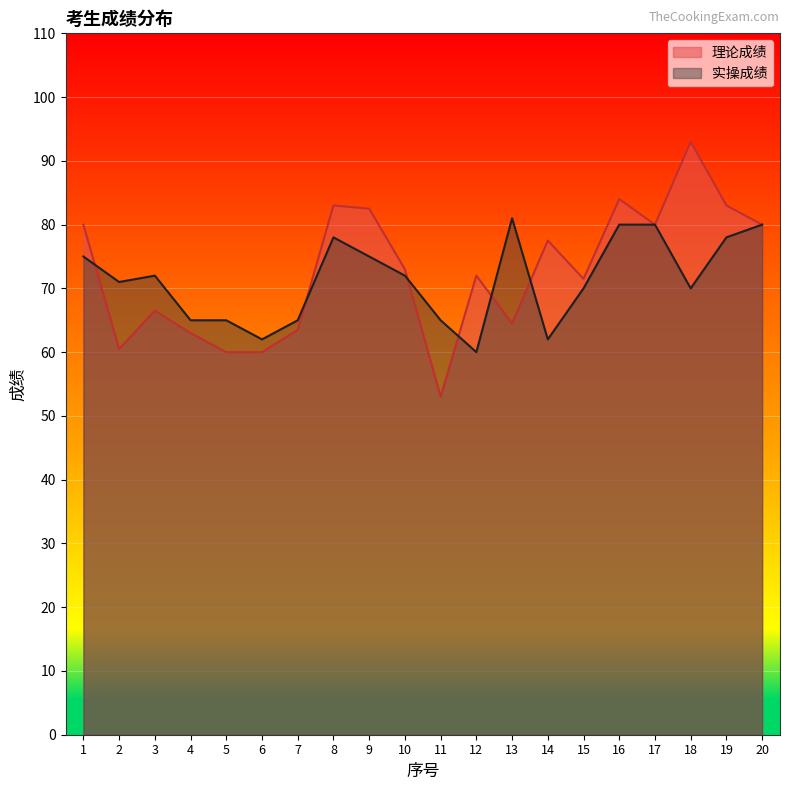

What is the average value of the 实操成绩 series?

71.3